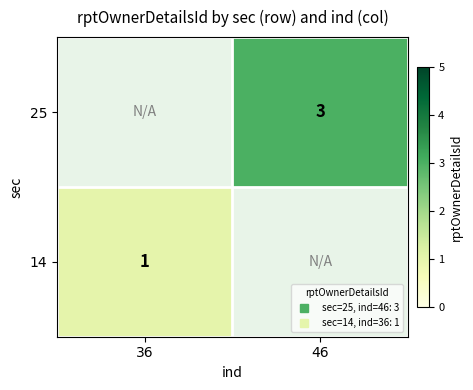

Is the value of 25 at 36 greater than the value of 14 at 36?

No